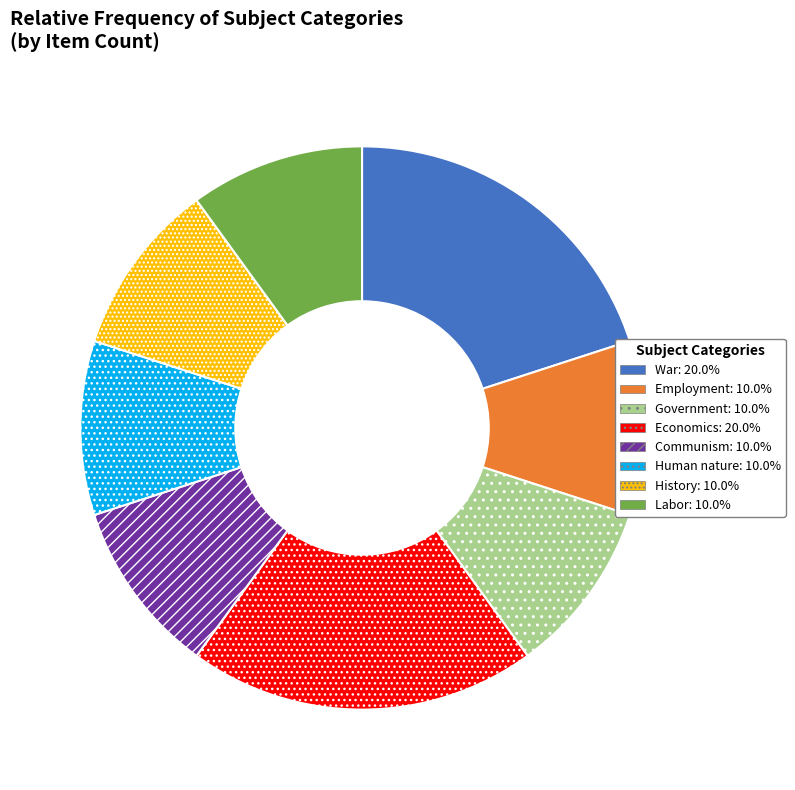

Does any single category account for the majority?

No